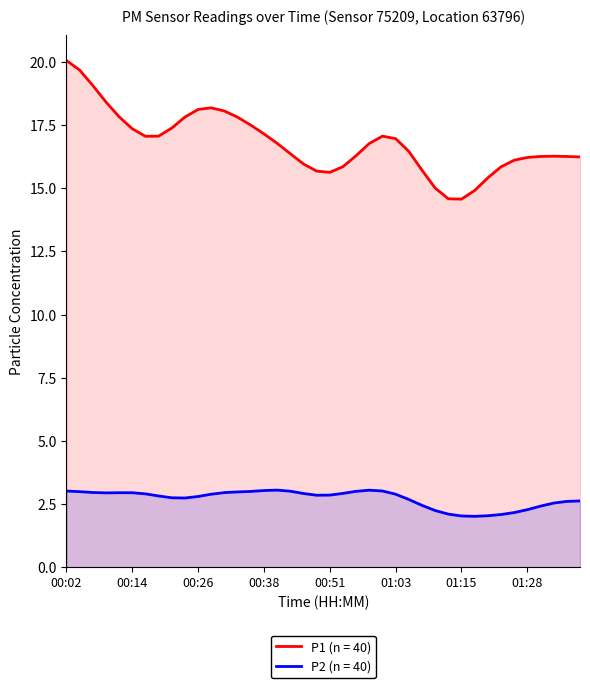

List the series in order of their overall mean, lowest first.

P2 (n = 40), P1 (n = 40)